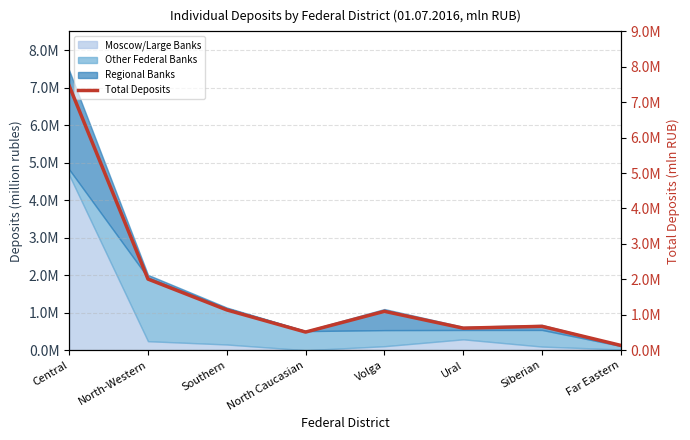

List the labels in order of value, smallest first.

Far Eastern, North Caucasian, Ural, Siberian, Volga, Southern, North-Western, Central